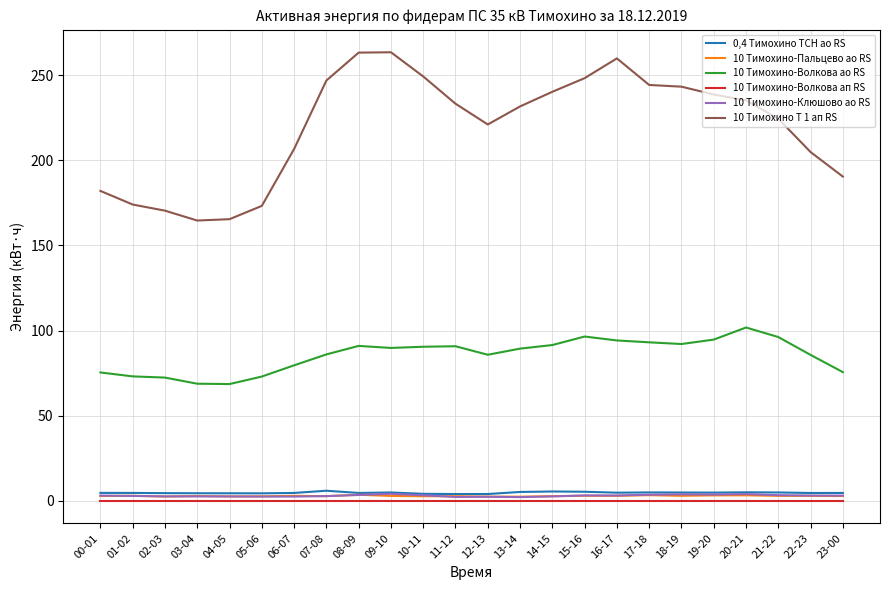

Which series has the largest total across all categories?

10 Тимохино Т 1 ап RS